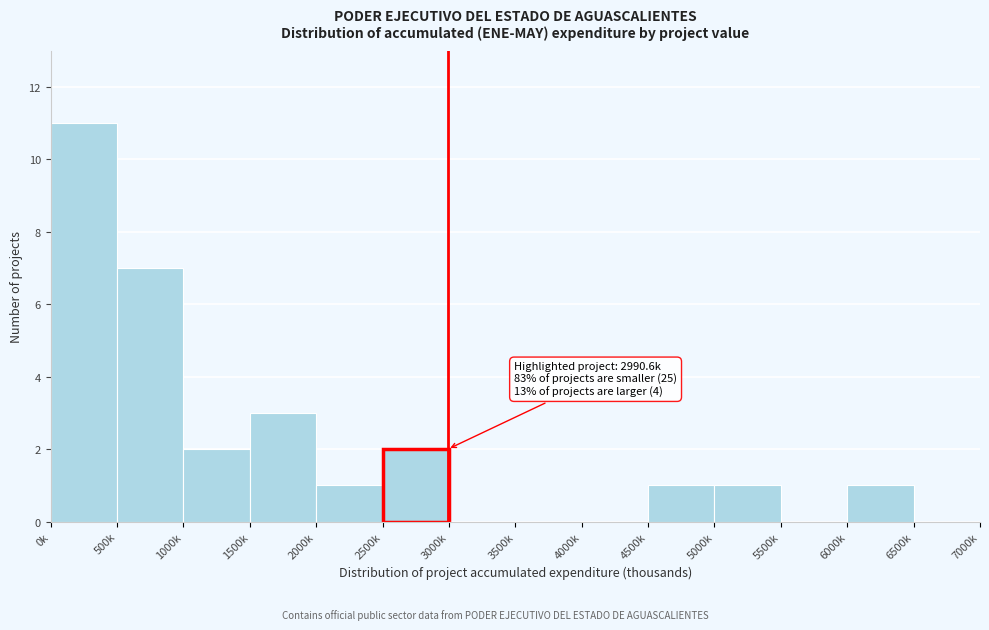

Reading left to right, what are all the values shown in this chart?

0k=11	500k=7	1000k=2	1500k=3	2000k=1	2500k=2	3000k=0	3500k=0	4000k=0	4500k=1	5000k=1	5500k=0	6000k=1	6500k=0